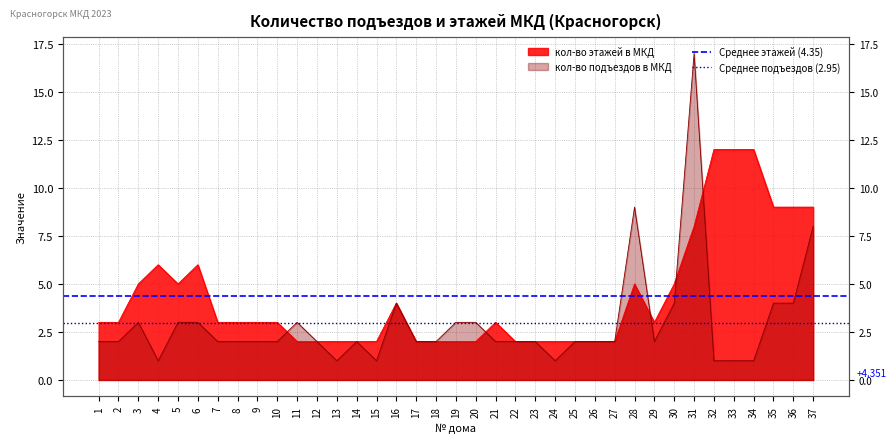

List the series in order of their overall mean, lowest first.

Среднее подъездов (2.95), Среднее этажей (4.35)